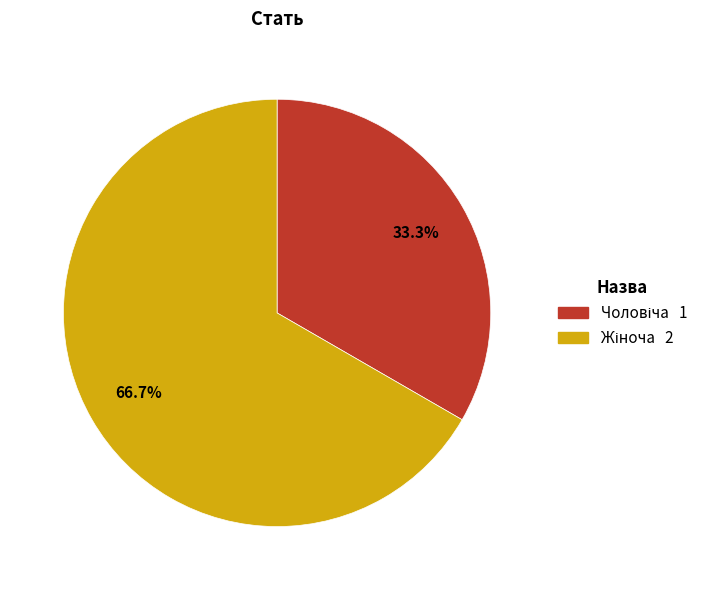

Does any single category account for the majority?

Yes